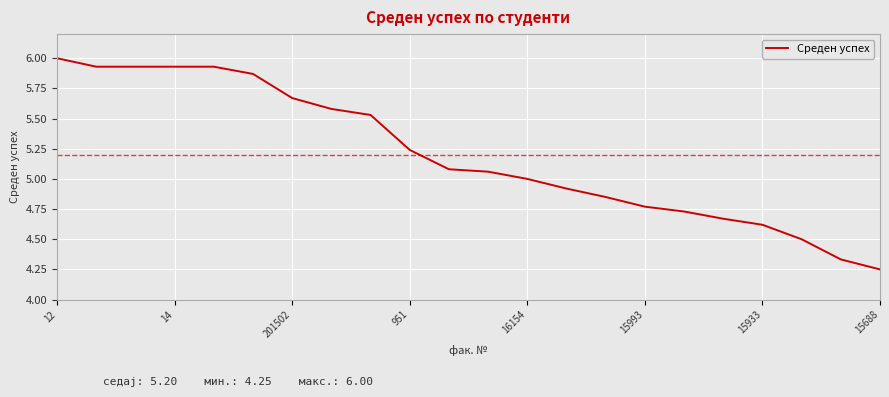

What is the maximum value shown in the chart?

6.0